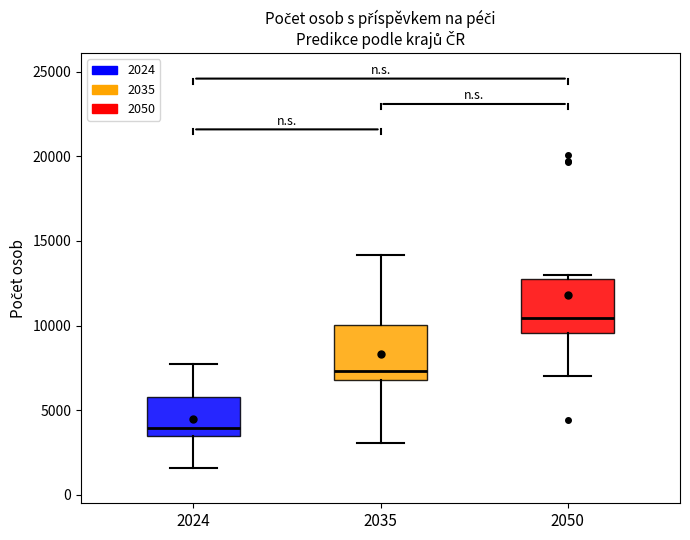

Reading left to right, read every box against the y-axis: the position of its median line, the range the box covers, and the ends of its whiskers. The values are not printed on the chart, so give them approximately, as read against the axis.

2024: median 4000, box 3500 to 6000, whiskers 1500 to 8000
2035: median 7500, box 7000 to 10000, whiskers 3000 to 14000
2050: median 10500, box 9500 to 13000, whiskers 7000 to 13000 (just above the box's upper edge)